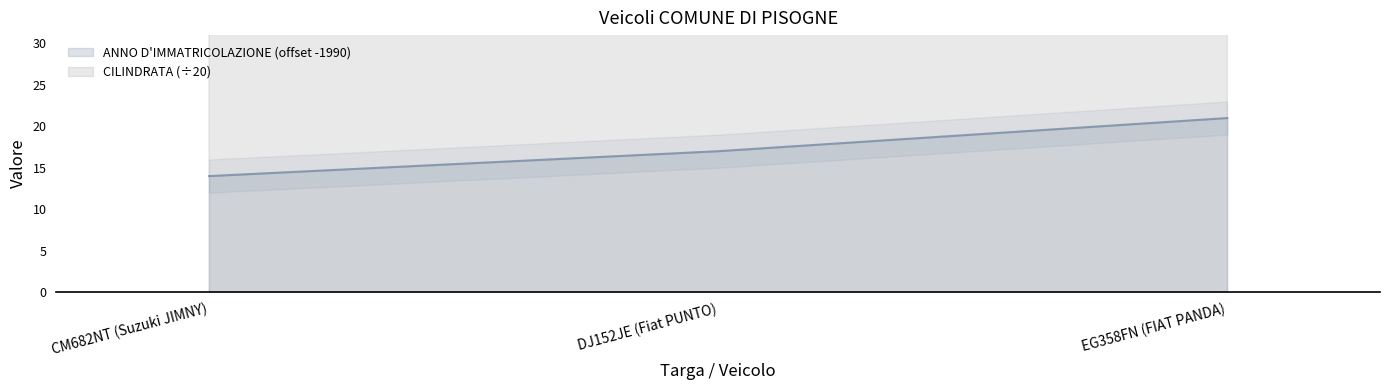

How many lines are shown in the chart?

2